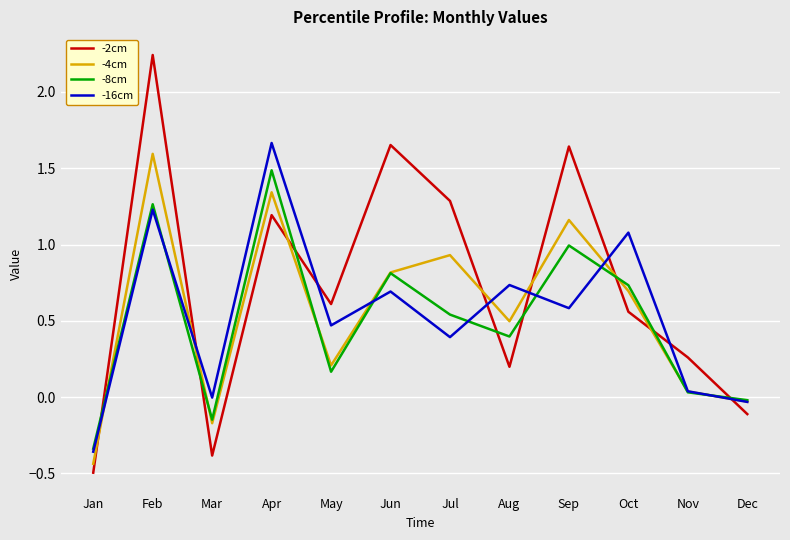

At which label does -2cm first exceed 0?

Feb